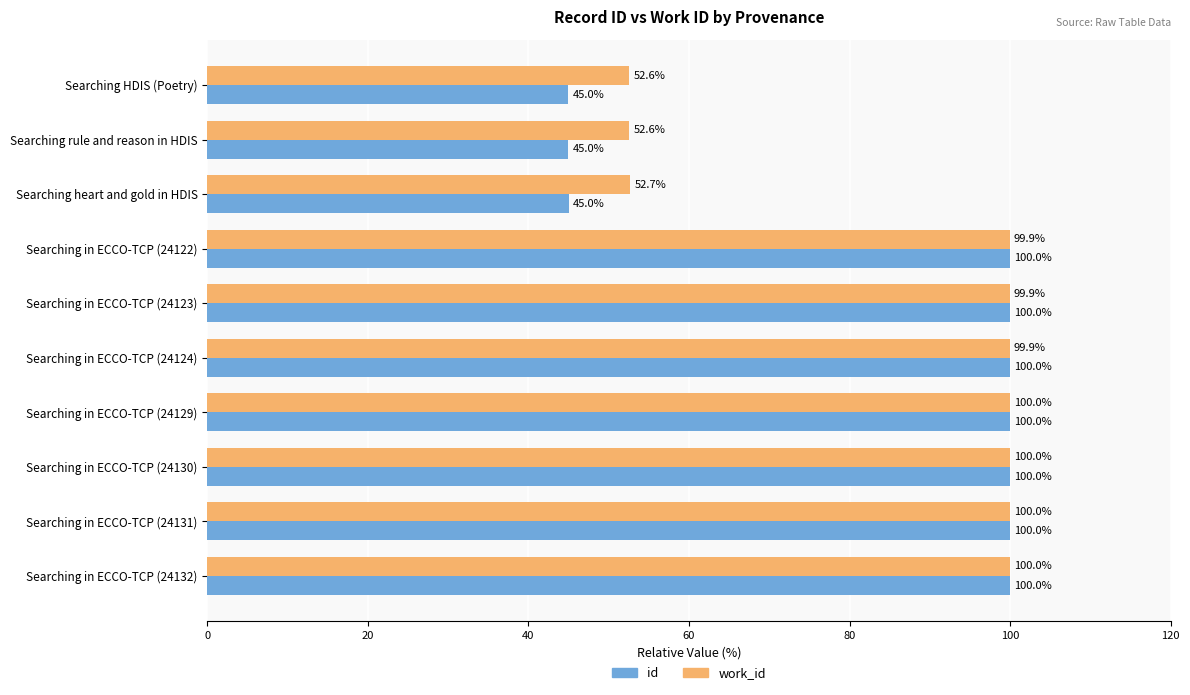

The id series shows 100.0 at Searching in ECCO-TCP (24123). True or false?

True